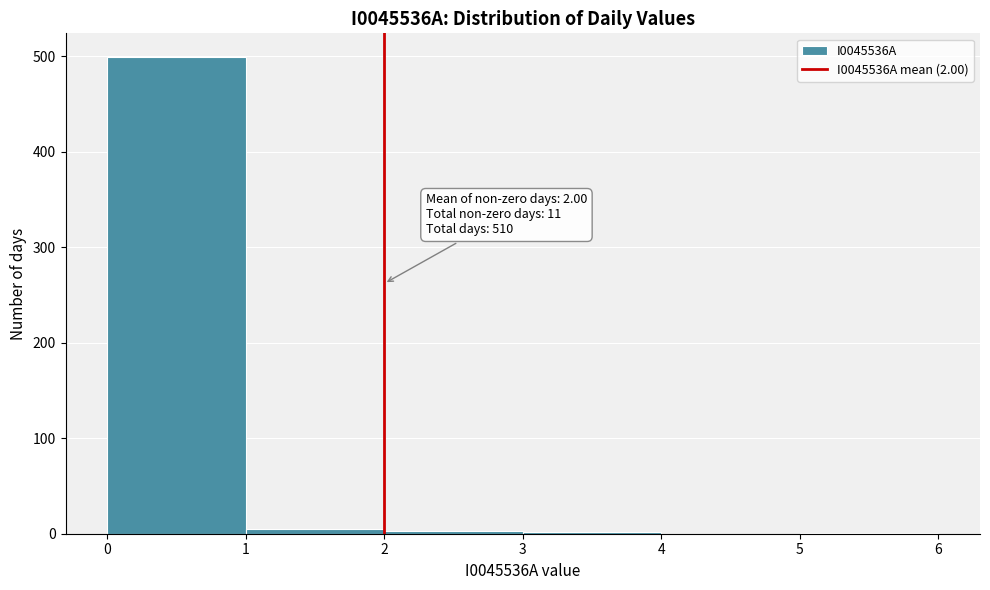

Which range on the x-axis has the tallest bar?

0 to 1